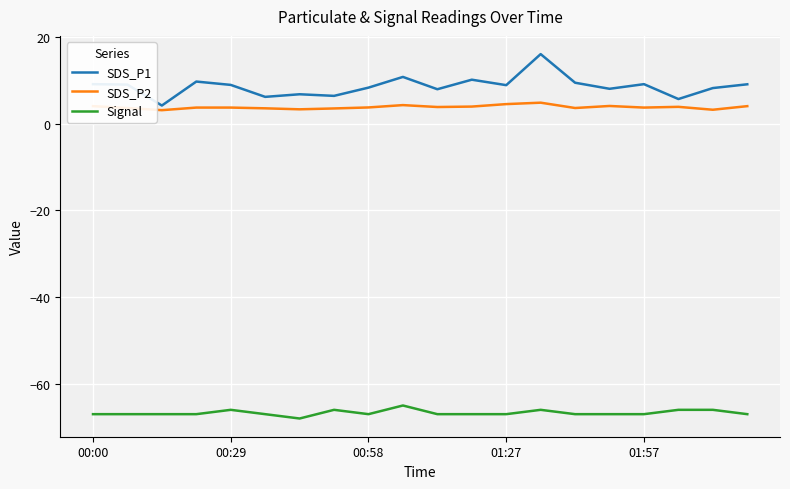

What is the highest value of the SDS_P2 series?

4.8